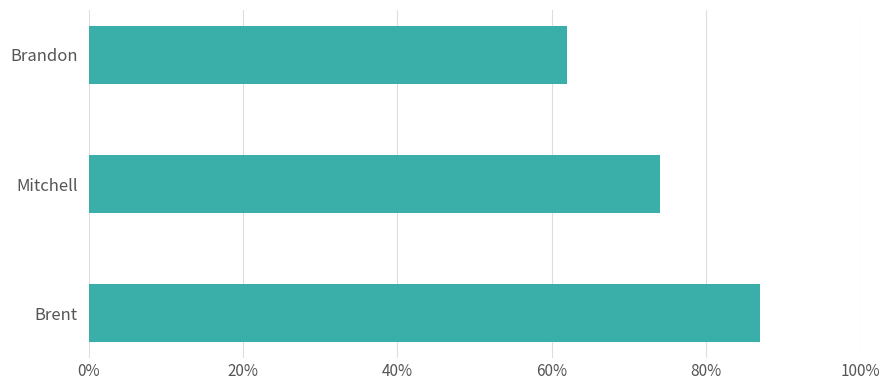

List the labels in order of value, smallest first.

Brandon, Mitchell, Brent